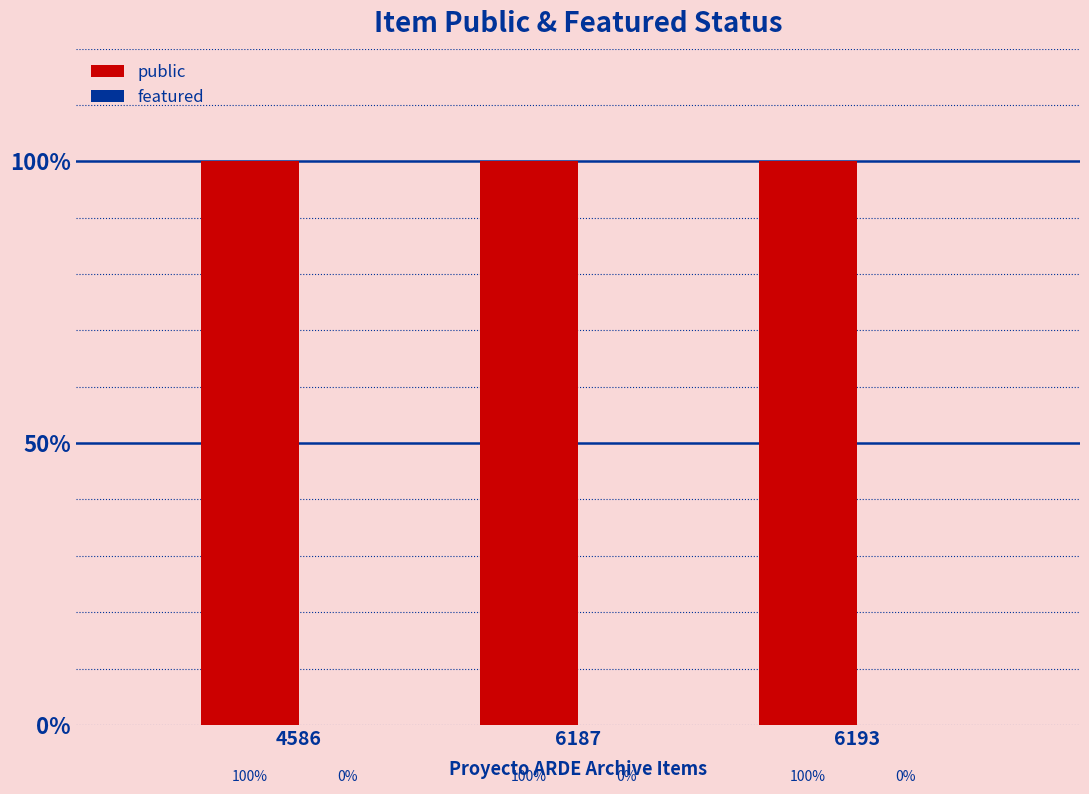

List the series in order of their overall mean, highest first.

public, featured